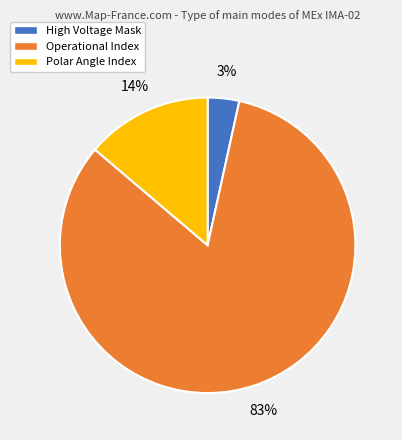

Which has a higher value, Polar Angle Index or High Voltage Mask?

Polar Angle Index